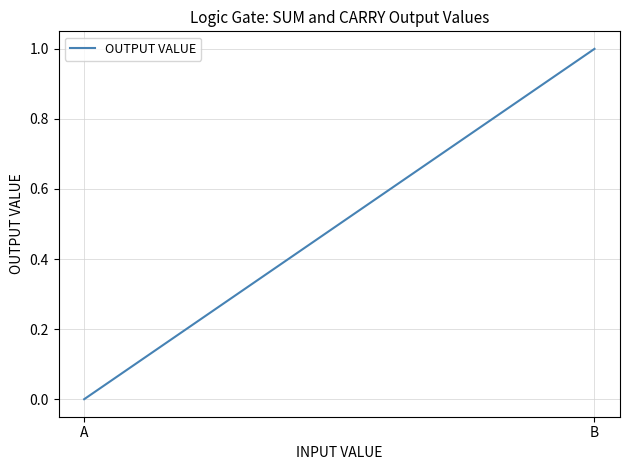

Count the values in the range 0 to 1.

2